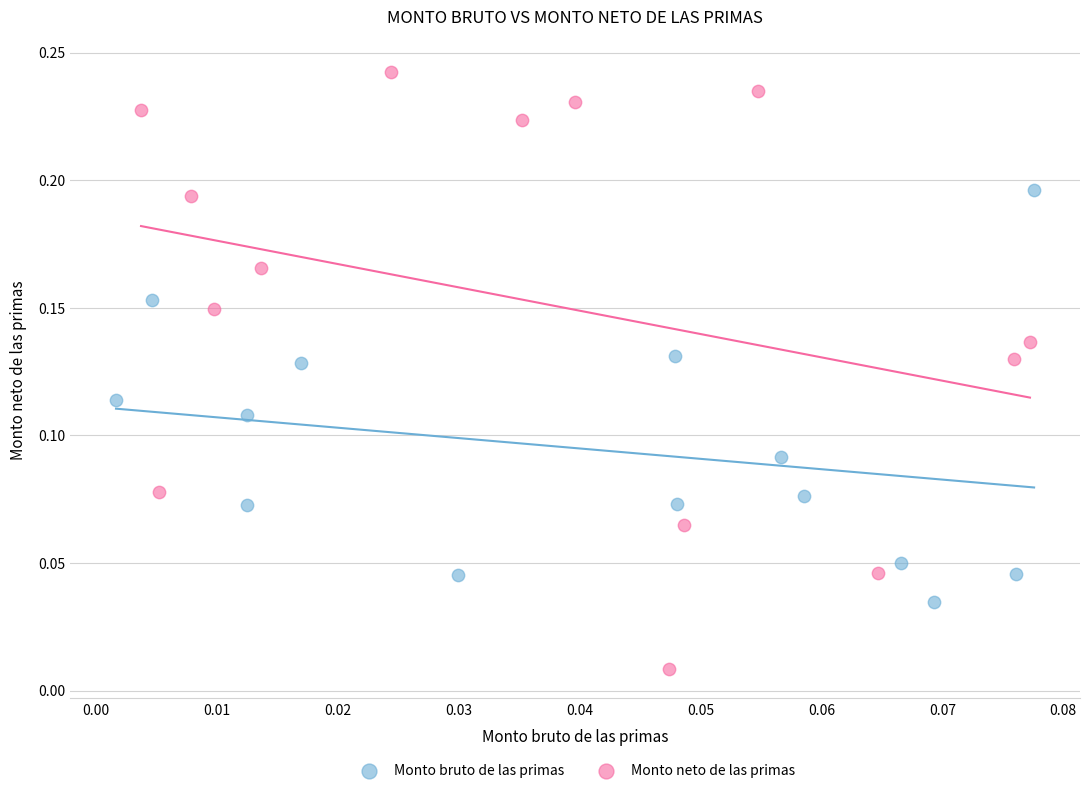

Which series reaches the minimum Y coordinate?

Monto neto de las primas